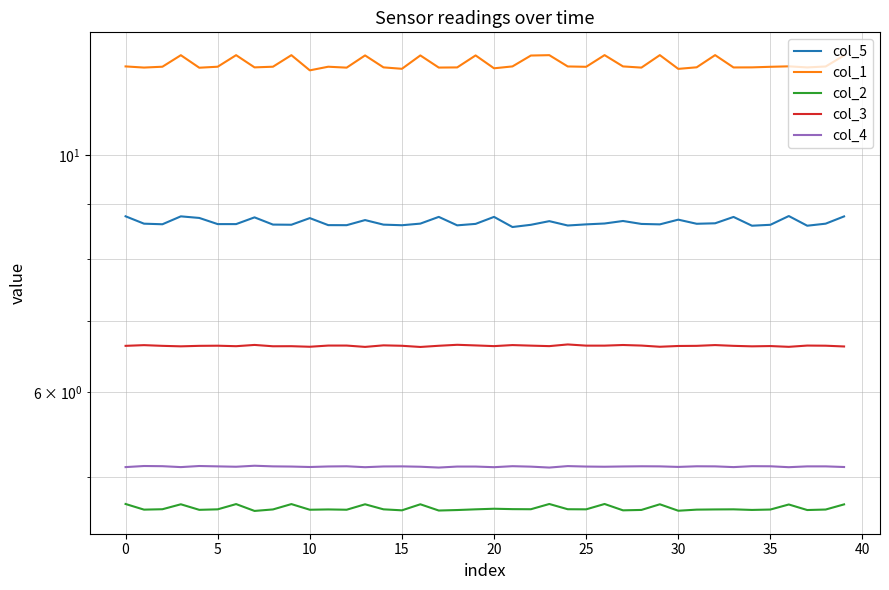

Does the chart have visible grid lines?

Yes